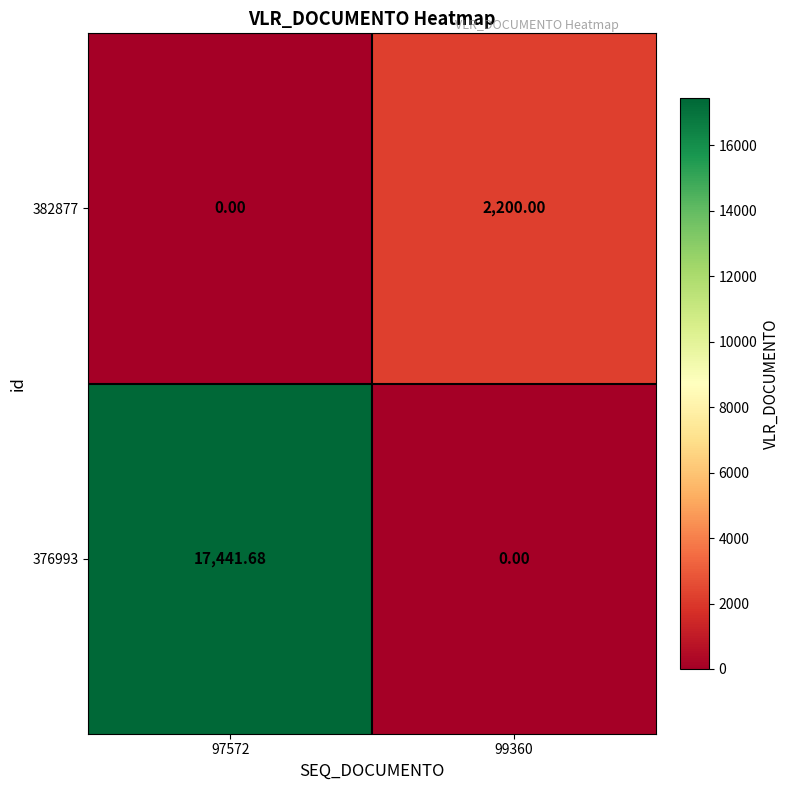

How many distinct data groups are displayed?

2